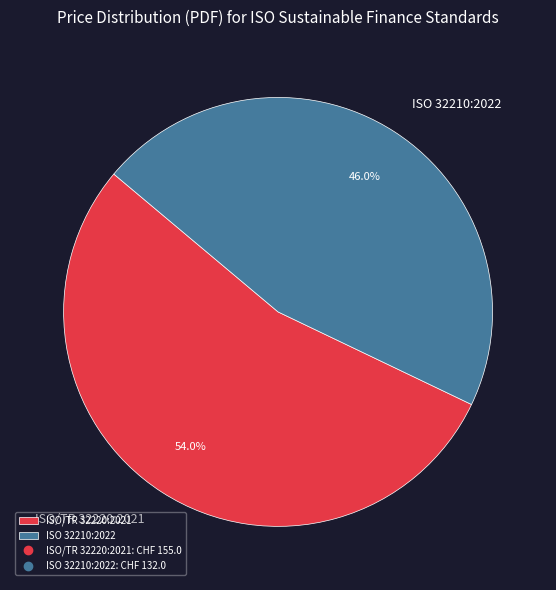

To the nearest percent, what portion does ISO 32210:2022 represent?

46%